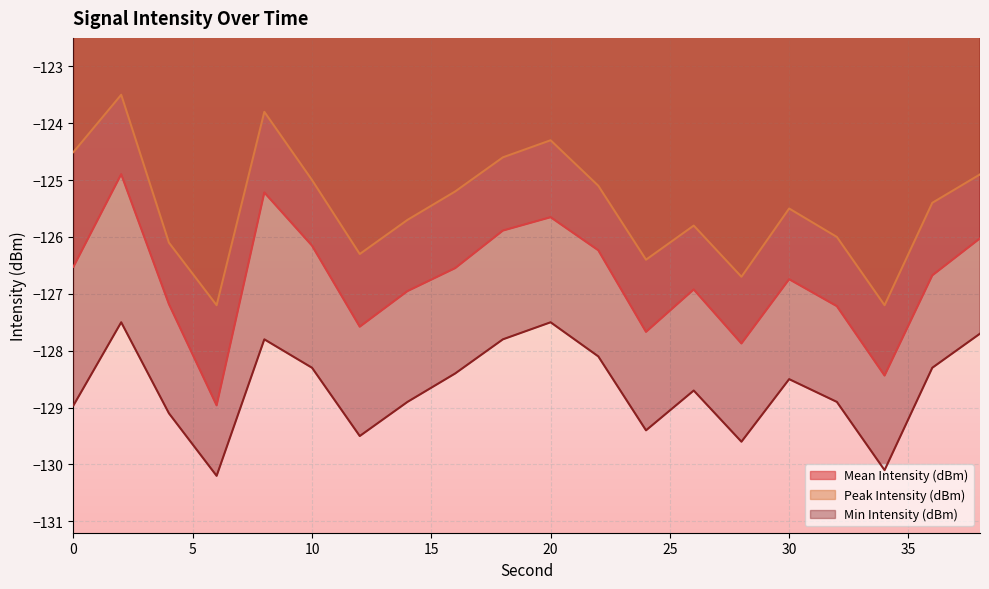

What is the sum of the Mean Intensity (dBm) values at 22 and 2?

-251.1